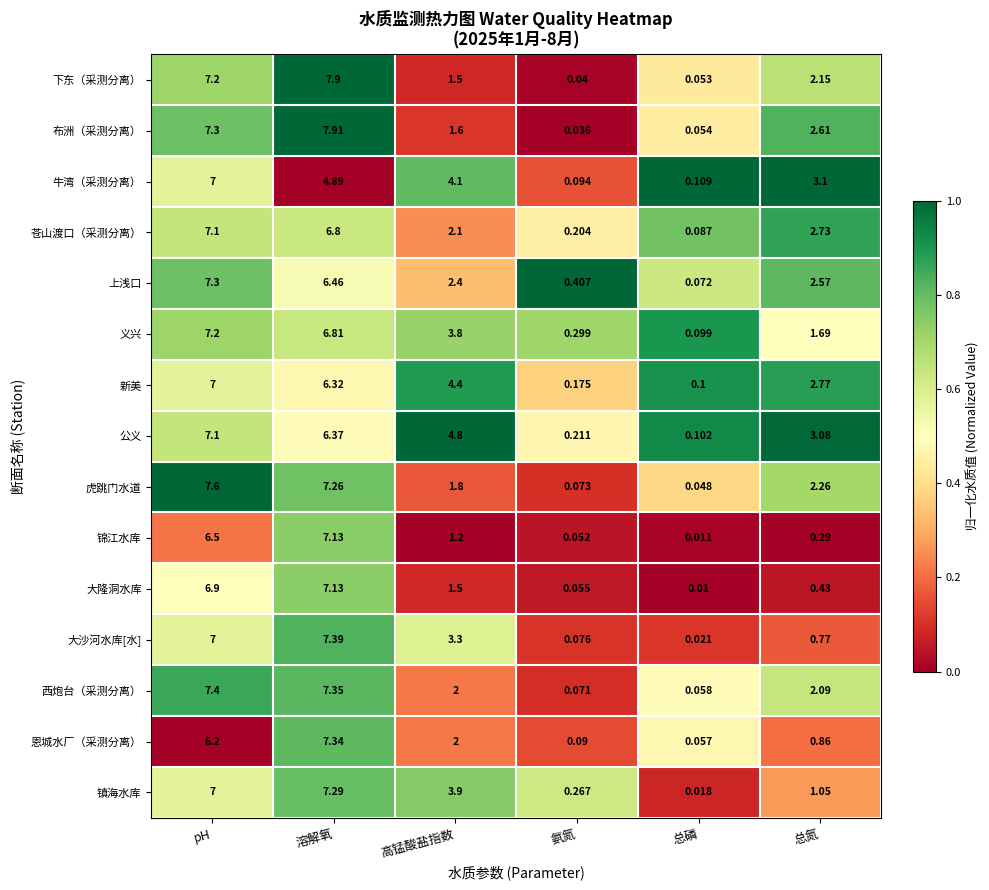

List the labels in order of 下东（采测分离） value, smallest first.

氨氮, 总磷, 高锰酸盐指数, 总氮, pH, 溶解氧